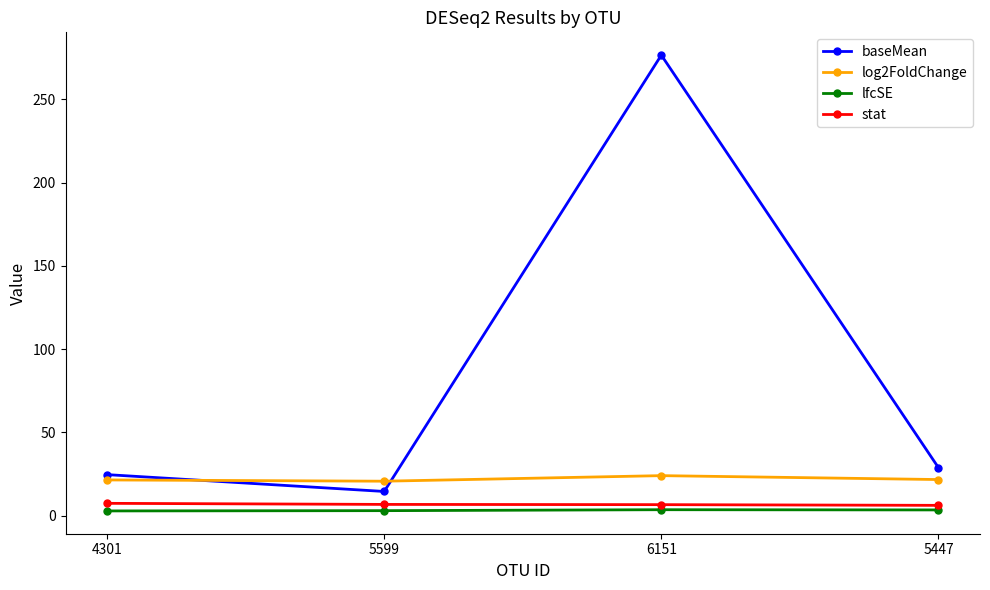

Which series changed the most between 5599 and 6151?

baseMean